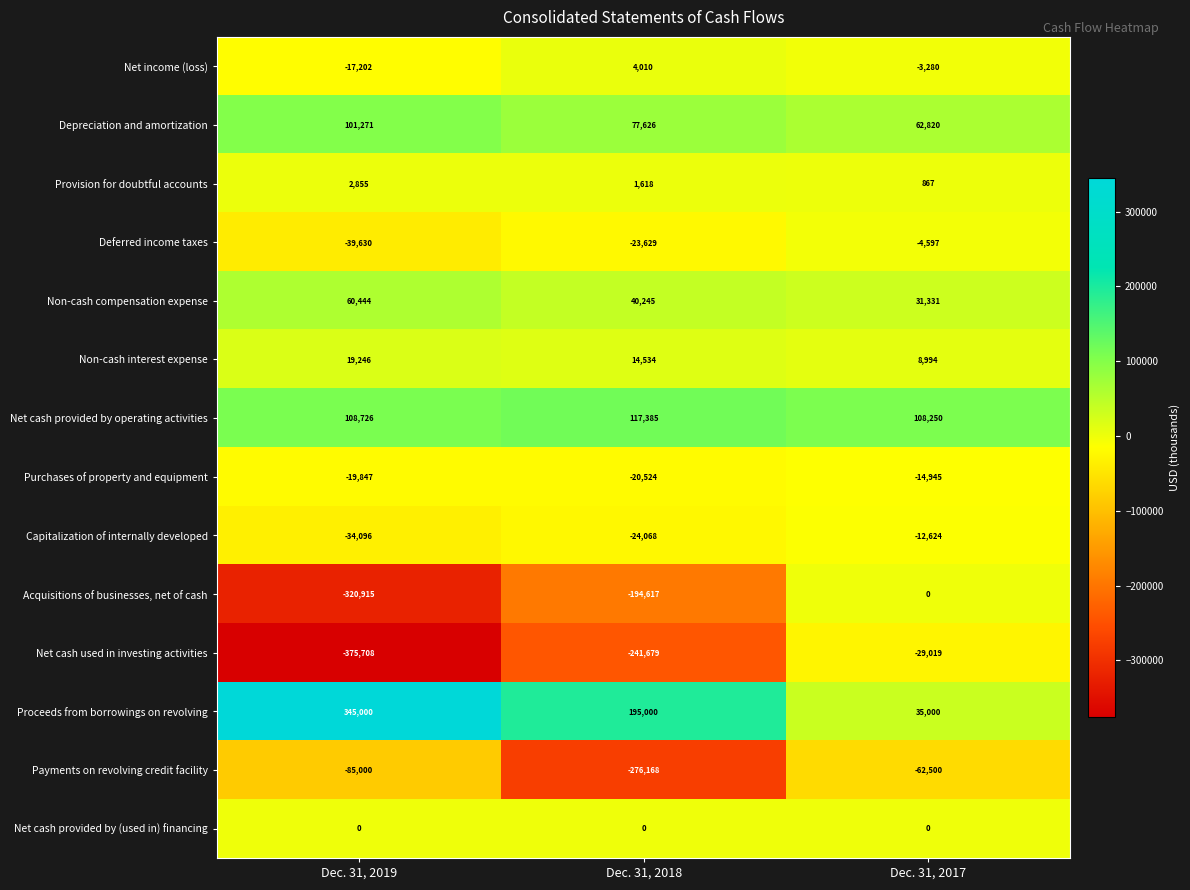

How many series are shown in this chart?

14